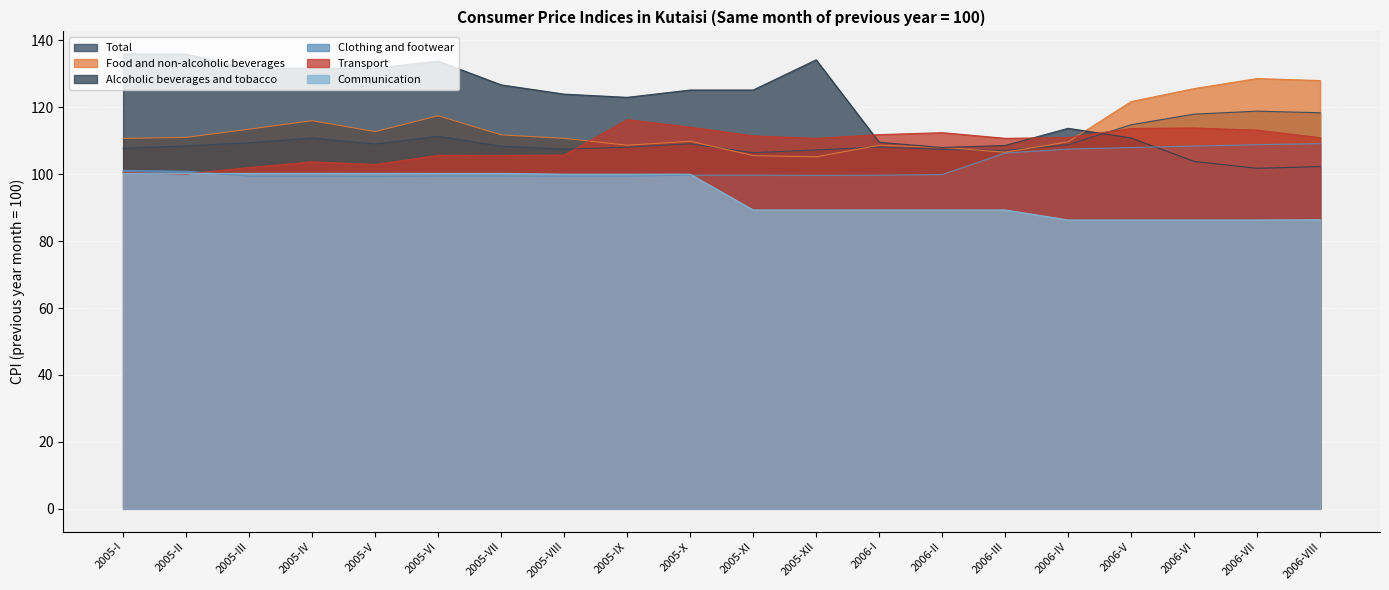

List the labels in order of Total value, largest first.

2006-VII, 2006-VIII, 2006-VI, 2006-V, 2005-VI, 2005-IV, 2005-III, 2005-X, 2005-V, 2006-IV, 2005-II, 2005-VII, 2006-I, 2005-IX, 2005-I, 2005-VIII, 2006-II, 2005-XII, 2006-III, 2005-XI